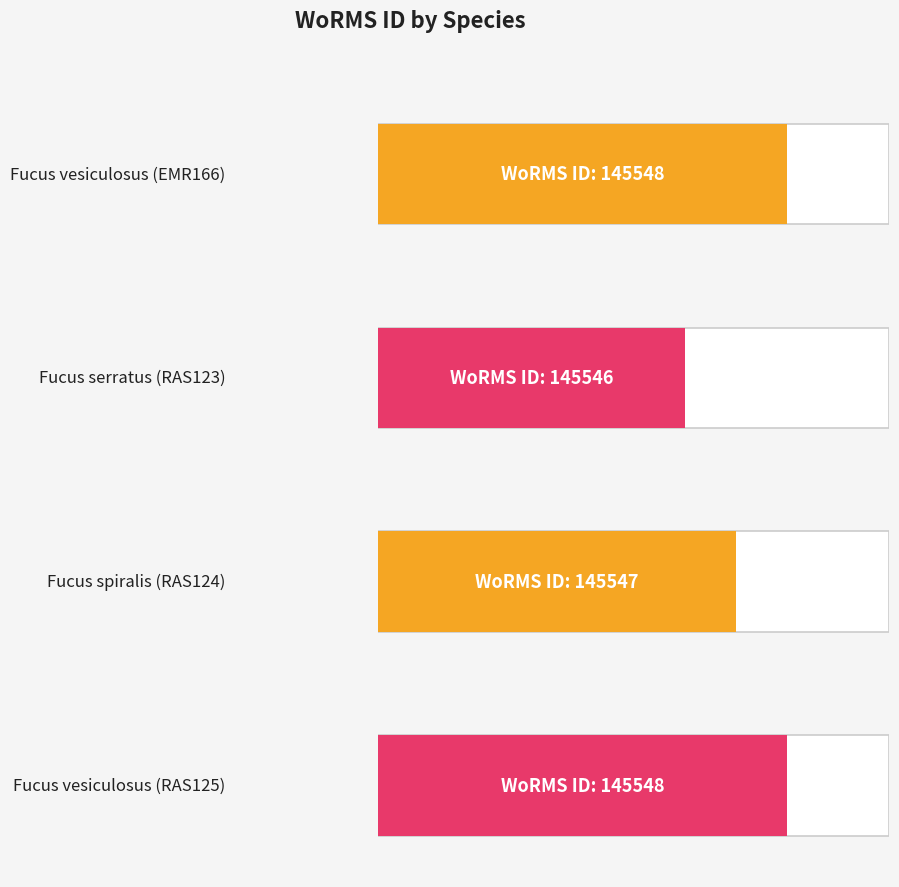

List the labels in order of value, smallest first.

Fucus serratus (RAS123), Fucus spiralis (RAS124), Fucus vesiculosus (EMR166), Fucus vesiculosus (RAS125)